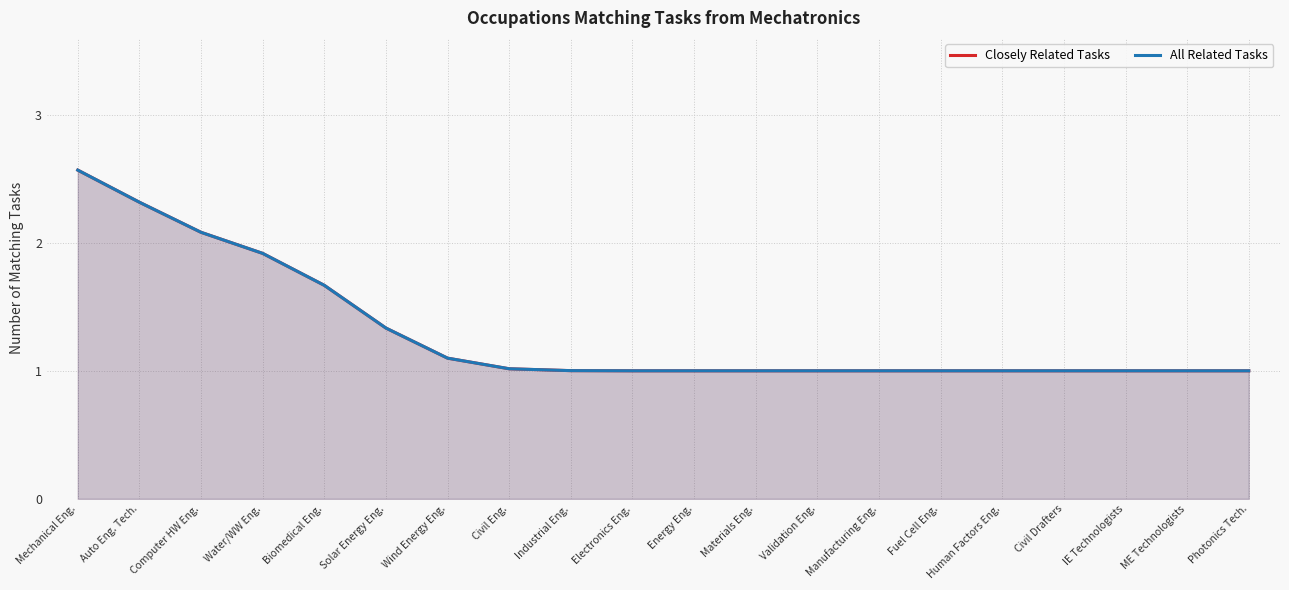

Which series has the largest total across all categories?

Closely Related Tasks